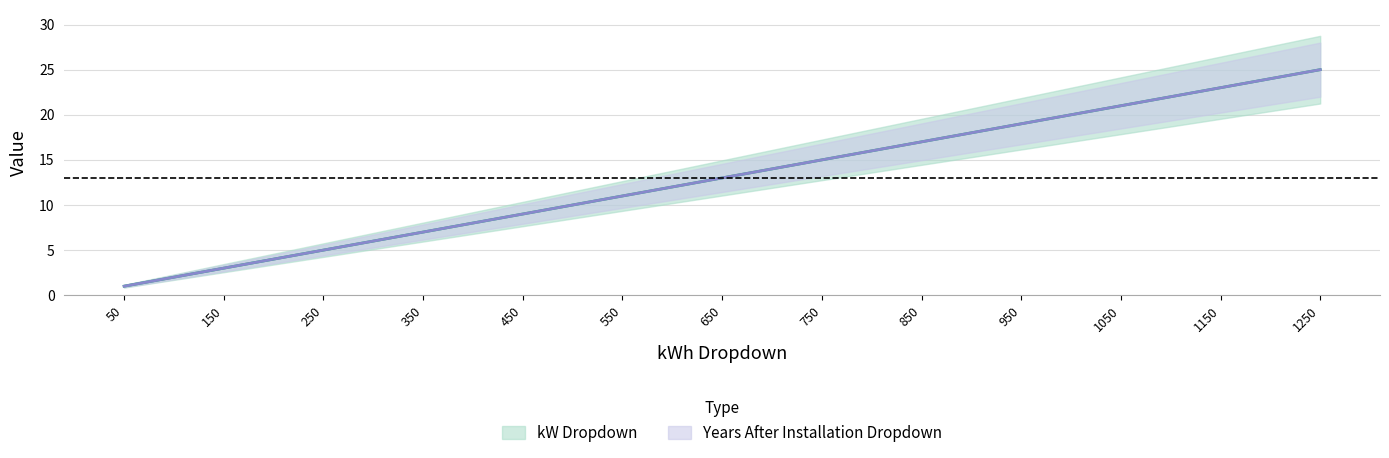

True or false: Years After Installation Dropdown and kW Dropdown cross at least once.

False